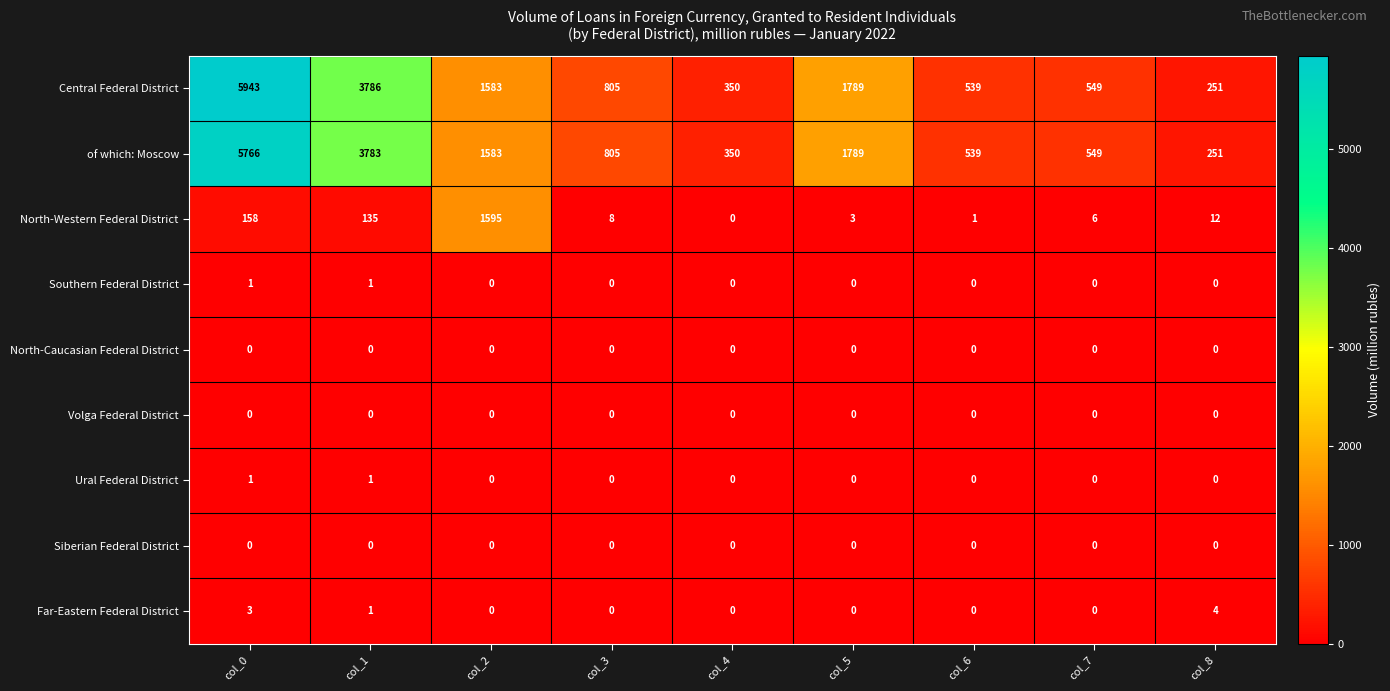

What is the difference between the highest and lowest values at col_2?

1595